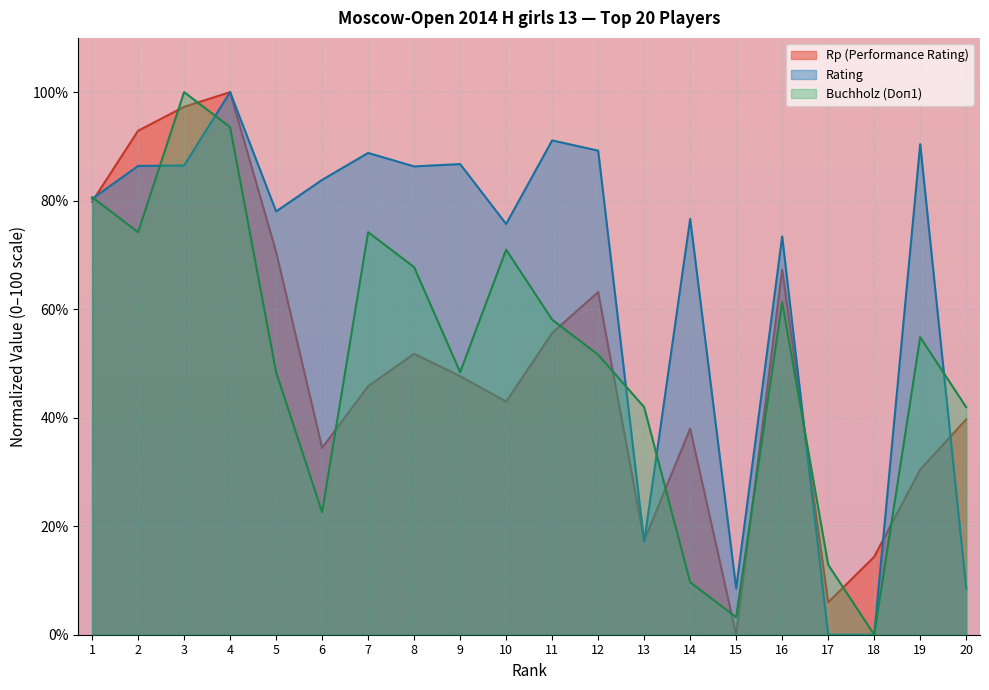

Reading left to right, list all the values displayed in this chart.

Rp (Performance Rating): 1=79.8	2=92.9	3=97.3	4=100.0	5=70.6	6=34.4	7=45.8	8=51.8	9=47.7	10=43.0	11=55.6	12=63.2	13=17.4	14=38.0	15=0.0	16=67.3	17=6.0	18=14.4	19=30.4	20=39.7
Rating: 1=80.3	2=86.4	3=86.5	4=100.0	5=78.0	6=83.8	7=88.8	8=86.3	9=86.7	10=75.7	11=91.1	12=89.2	13=17.1	14=76.6	15=8.6	16=73.4	17=0.0	18=0.0	19=90.4	20=8.6
Buchholz (Doп1): 1=80.6	2=74.2	3=100.0	4=93.5	5=48.4	6=22.6	7=74.2	8=67.7	9=48.4	10=71.0	11=58.1	12=51.6	13=41.9	14=9.7	15=3.2	16=61.3	17=12.9	18=0.0	19=54.8	20=41.9